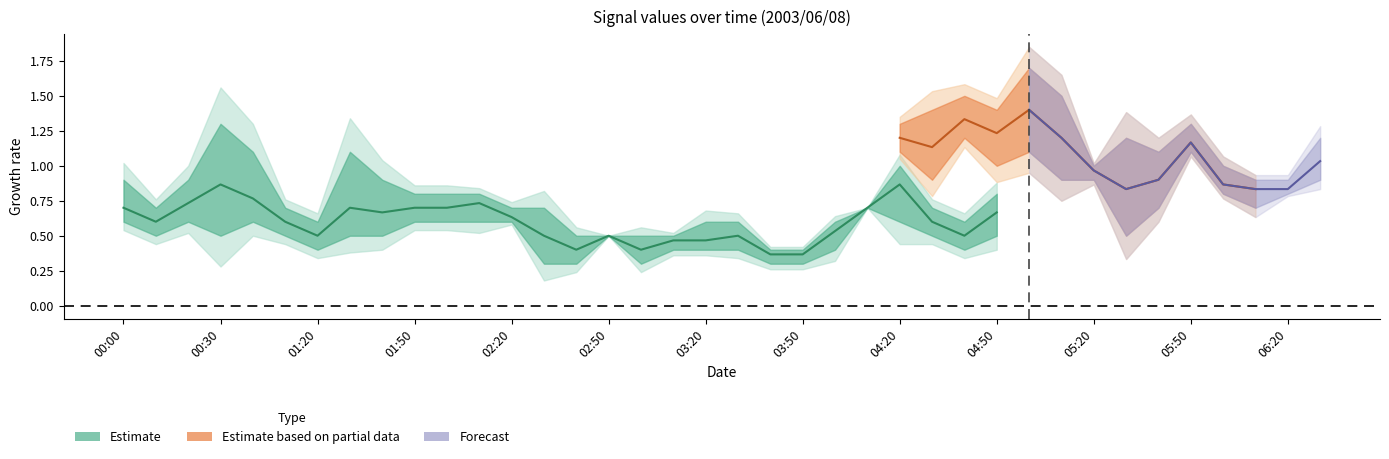

At which label is 2.194 closest to 0?

2003/06/08 03:00